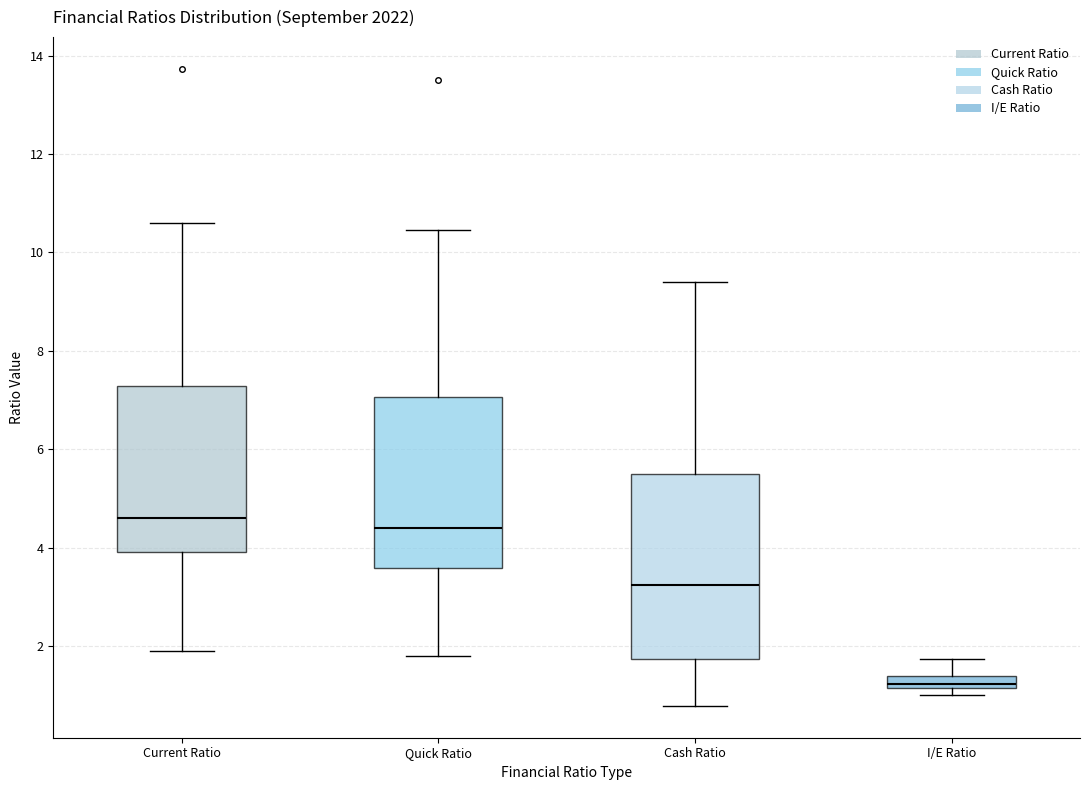

Which box's median line is the lowest?

I/E Ratio